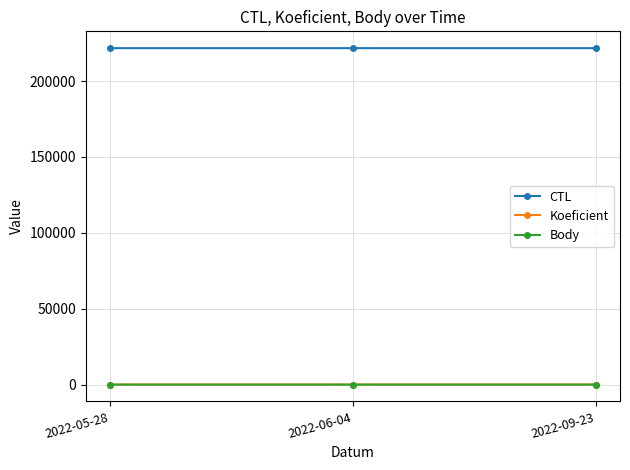

Does the chart have visible grid lines?

Yes